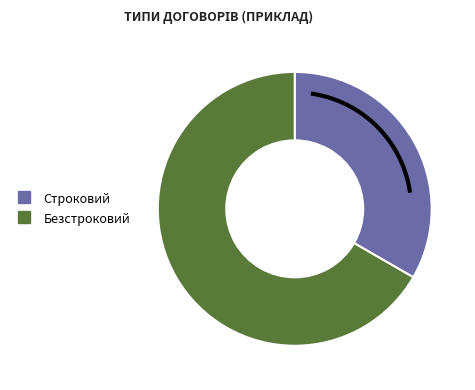

What percentage is NOT represented by Строковий?

66.7%